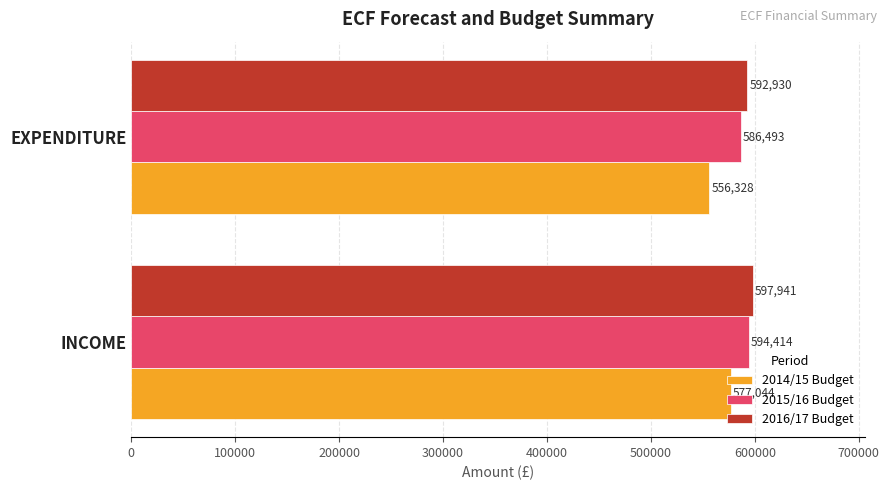

What are all the series names shown in the legend?

2014/15 Budget, 2015/16 Budget, 2016/17 Budget